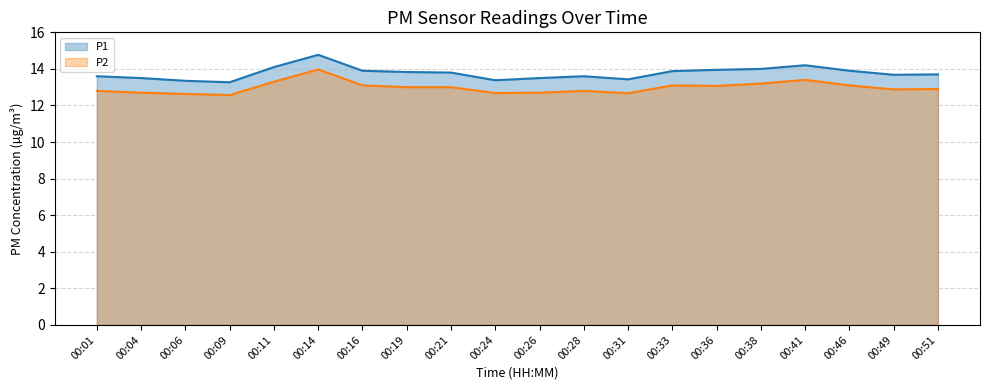

Does the chart have visible grid lines?

Yes